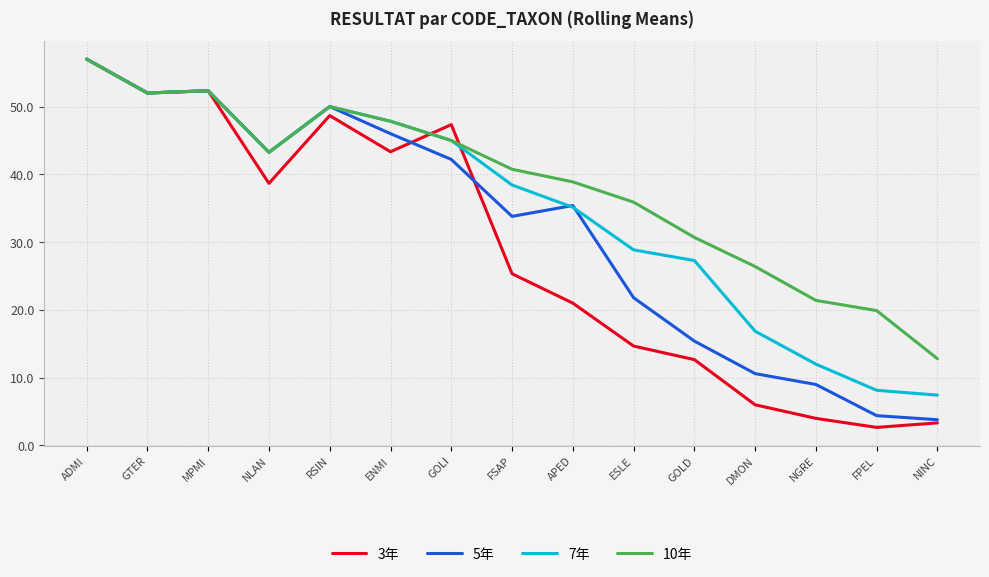

Read the 3年 value at APED.

21.0